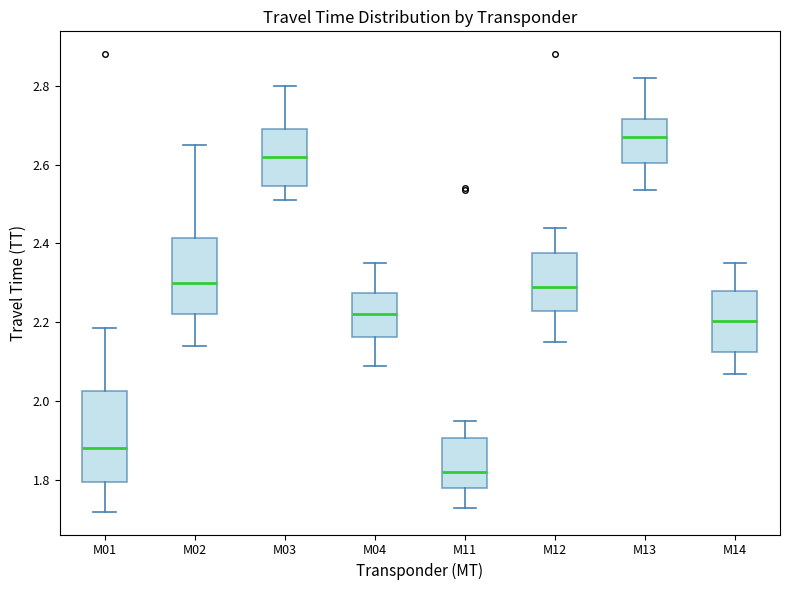

Which box's median line is the lowest?

M11